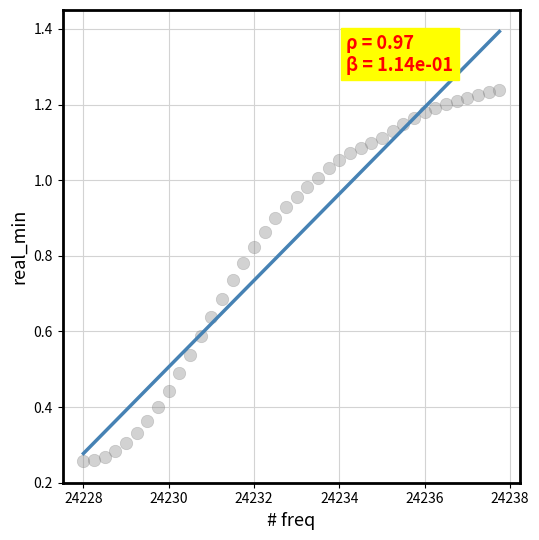

What is the range of X values (max minus min)?

9.8